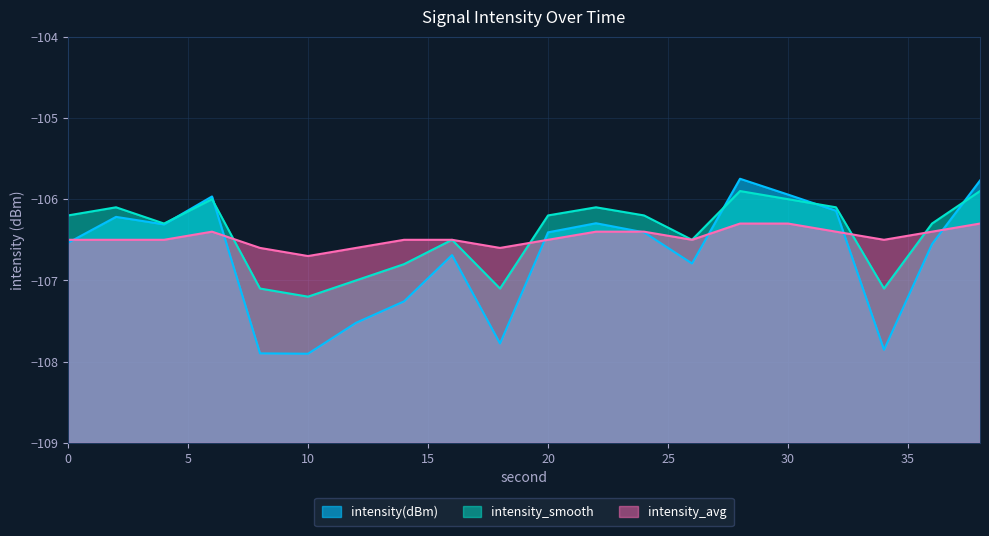

True or false: intensity_avg has a value of -44.6 at 26.

False